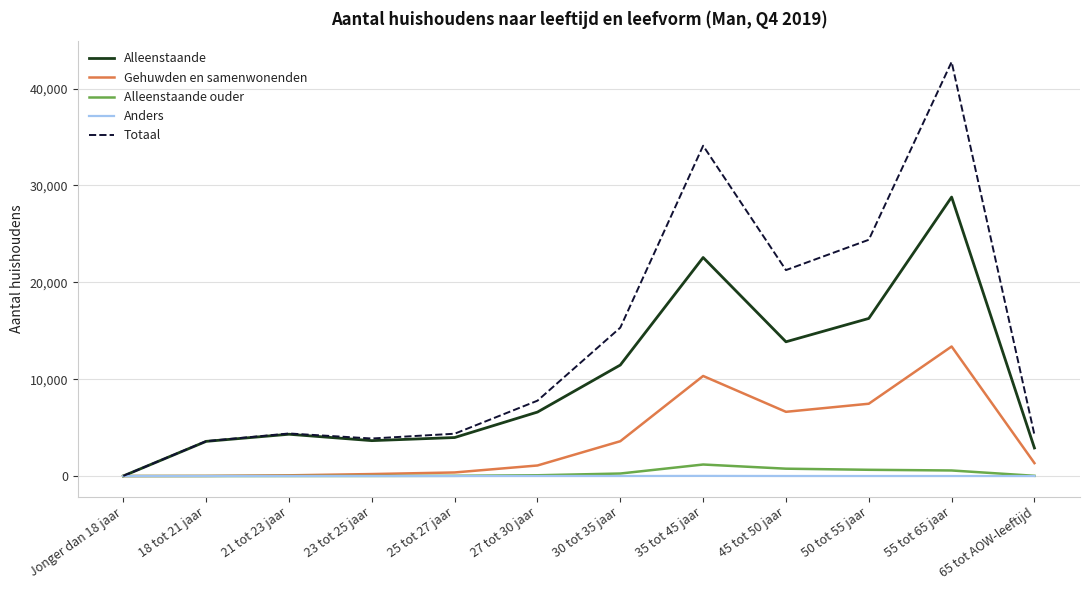

The value of Gehuwden en samenwonenden at 45 tot 50 jaar is 6630. True or false?

True